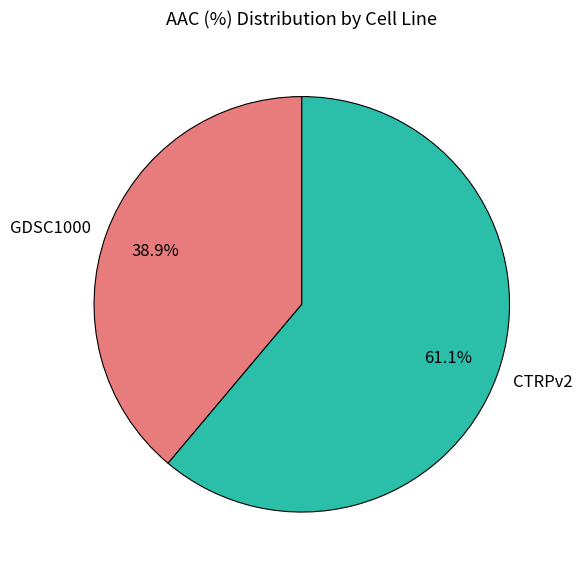

What is the ratio of the value at GDSC1000 to the value at CTRPv2?

0.6